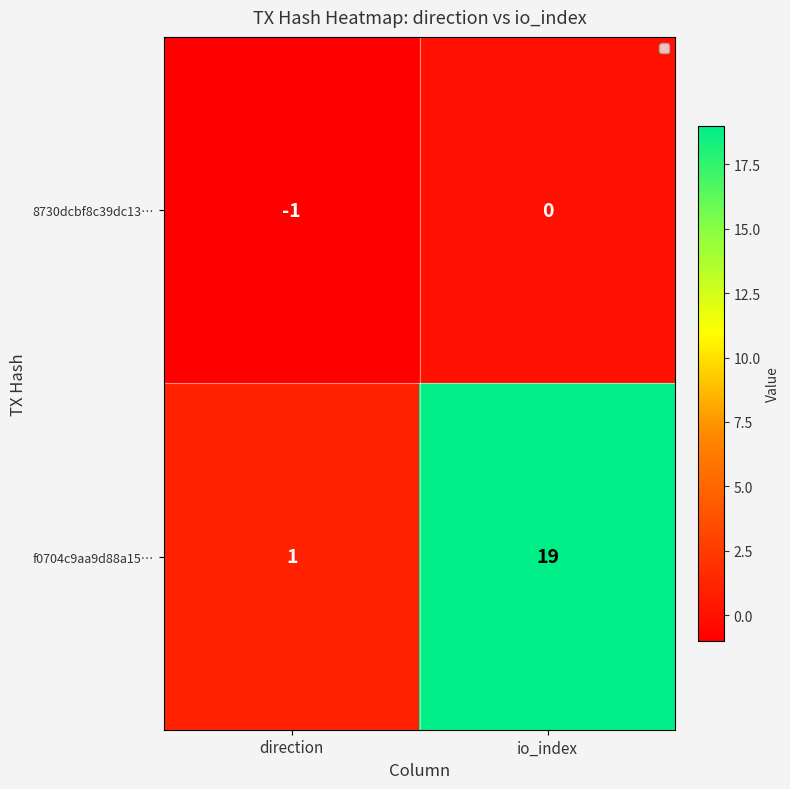

Reading right to left, extract all data points from this chart.

8730dcbf8c39dc13…: io_index=0	direction=-1
f0704c9aa9d88a15…: io_index=19	direction=1